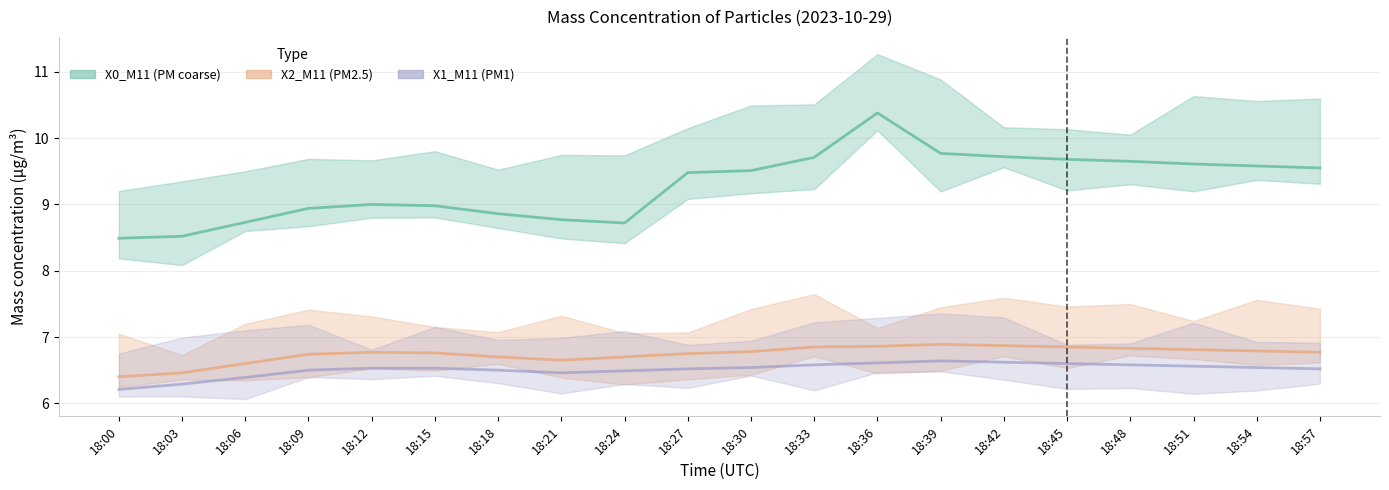

Is this an area chart (filled region under the line)?

No